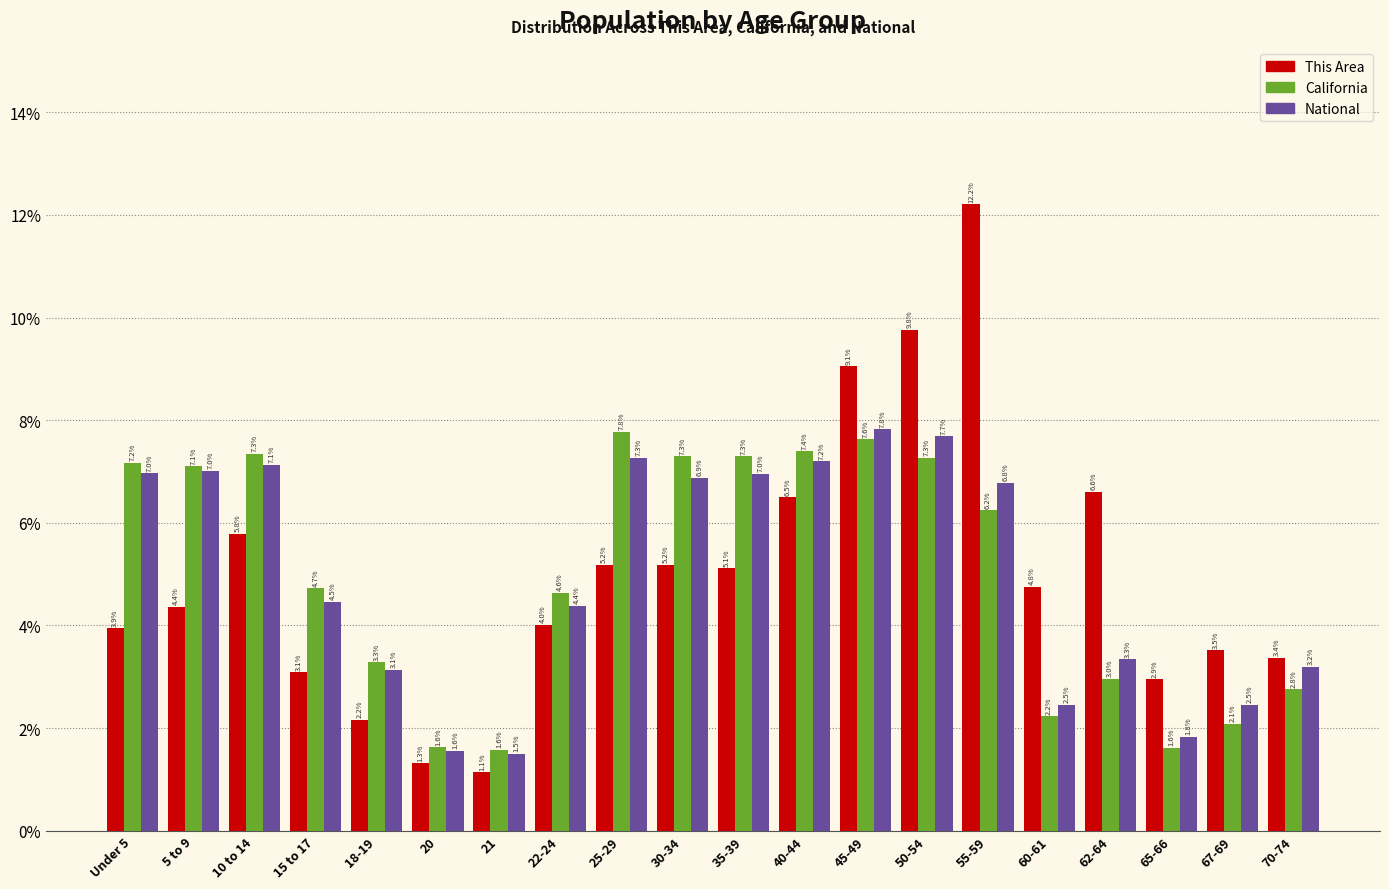

Reading right to left, transcribe all the data shown in this chart.

This Area: 70-74=3.4	67-69=3.5	65-66=2.9	62-64=6.6	60-61=4.8	55-59=12.2	50-54=9.8	45-49=9.1	40-44=6.5	35-39=5.1	30-34=5.2	25-29=5.2	22-24=4.0	21=1.1	20=1.3	18-19=2.2	15 to 17=3.1	10 to 14=5.8	5 to 9=4.4	Under 5=3.9
California: 70-74=2.8	67-69=2.1	65-66=1.6	62-64=3.0	60-61=2.2	55-59=6.2	50-54=7.3	45-49=7.6	40-44=7.4	35-39=7.3	30-34=7.3	25-29=7.8	22-24=4.6	21=1.6	20=1.6	18-19=3.3	15 to 17=4.7	10 to 14=7.3	5 to 9=7.1	Under 5=7.2
National: 70-74=3.2	67-69=2.5	65-66=1.8	62-64=3.3	60-61=2.5	55-59=6.8	50-54=7.7	45-49=7.8	40-44=7.2	35-39=7.0	30-34=6.9	25-29=7.3	22-24=4.4	21=1.5	20=1.6	18-19=3.1	15 to 17=4.5	10 to 14=7.1	5 to 9=7.0	Under 5=7.0